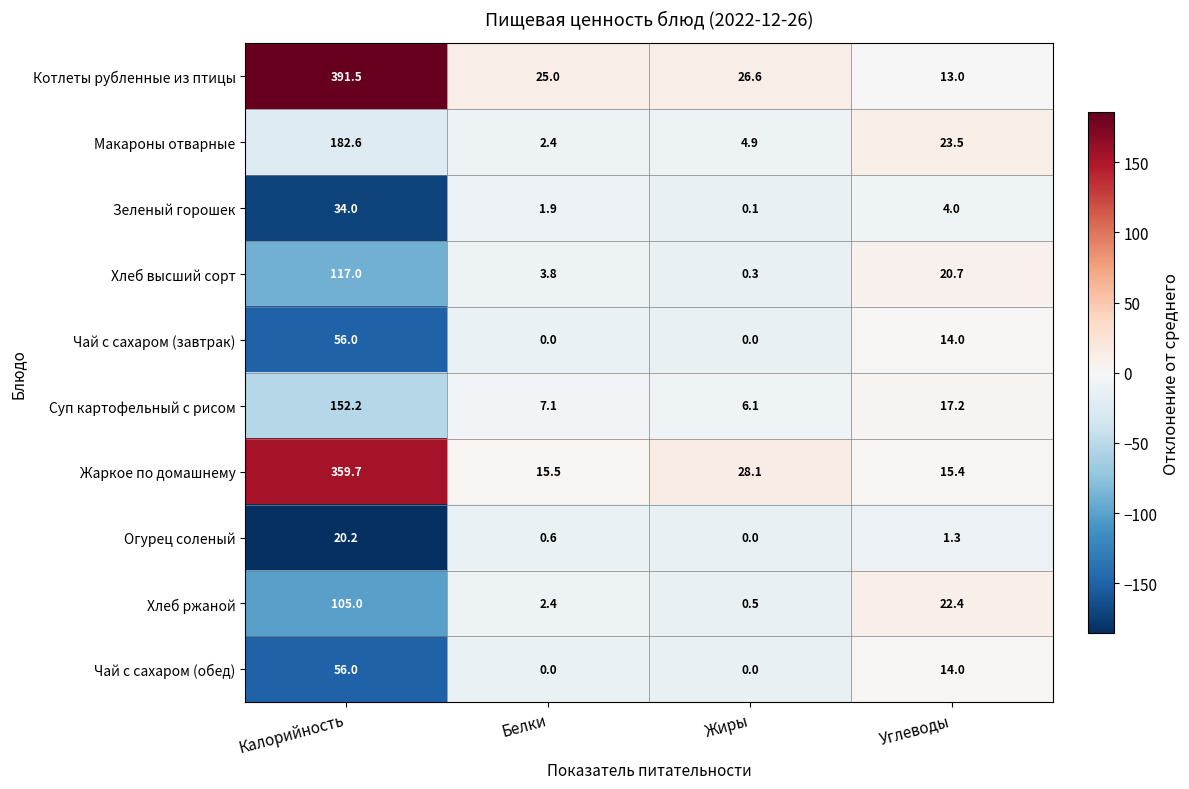

Is the value of Чай с сахаром (обед) at Белки greater than the value of Жаркое по домашнему at Углеводы?

No